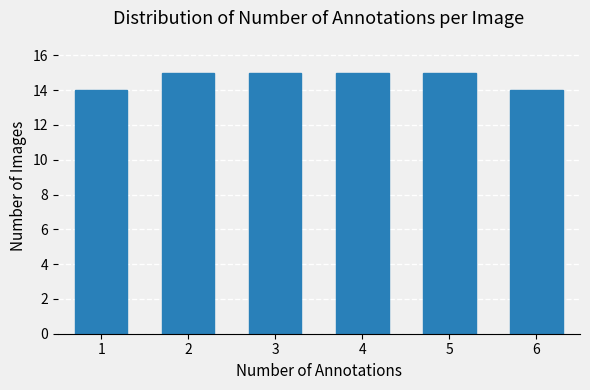

Reading left to right, list all the values displayed in this chart.

1=14	2=15	3=15	4=15	5=15	6=14